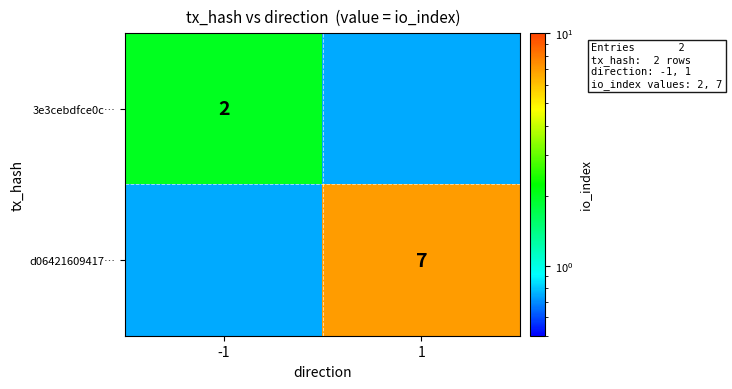

What is the greatest value displayed?

7.0